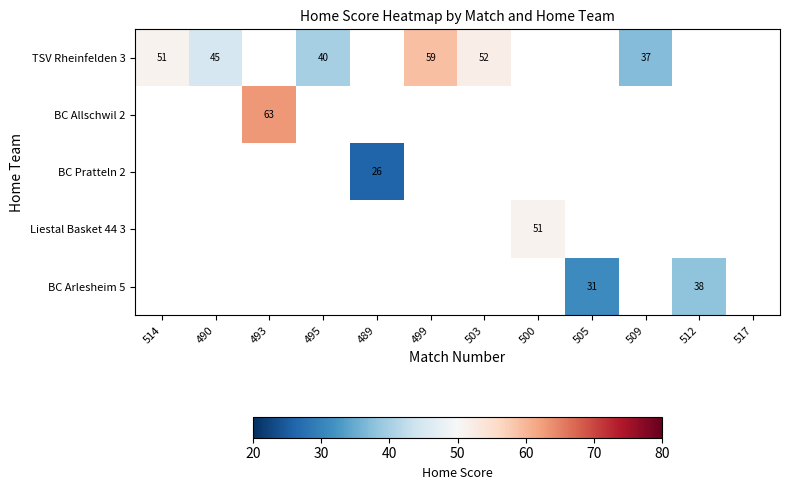

The value of TSV Rheinfelden 3 at 495 is 70. True or false?

False